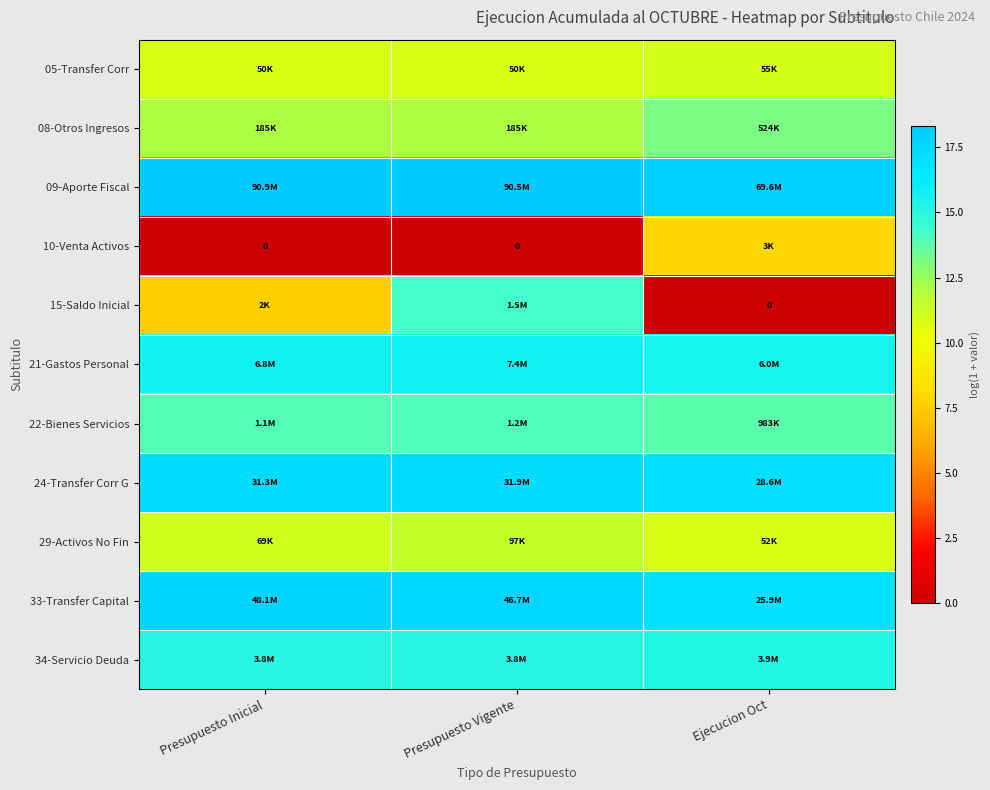

Is the value of 24-Transfer Corr G at Presupuesto Inicial greater than the value of 09-Aporte Fiscal at Presupuesto Vigente?

No